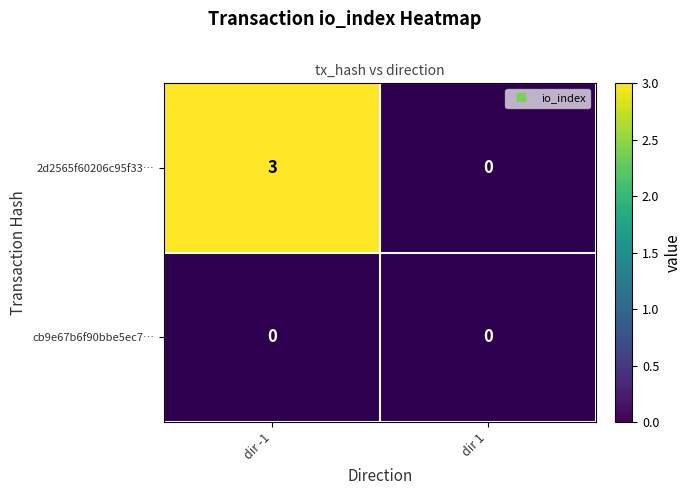

True or false: cb9e67b6f90bbe5ec7… has a value of 0 at dir -1.

True